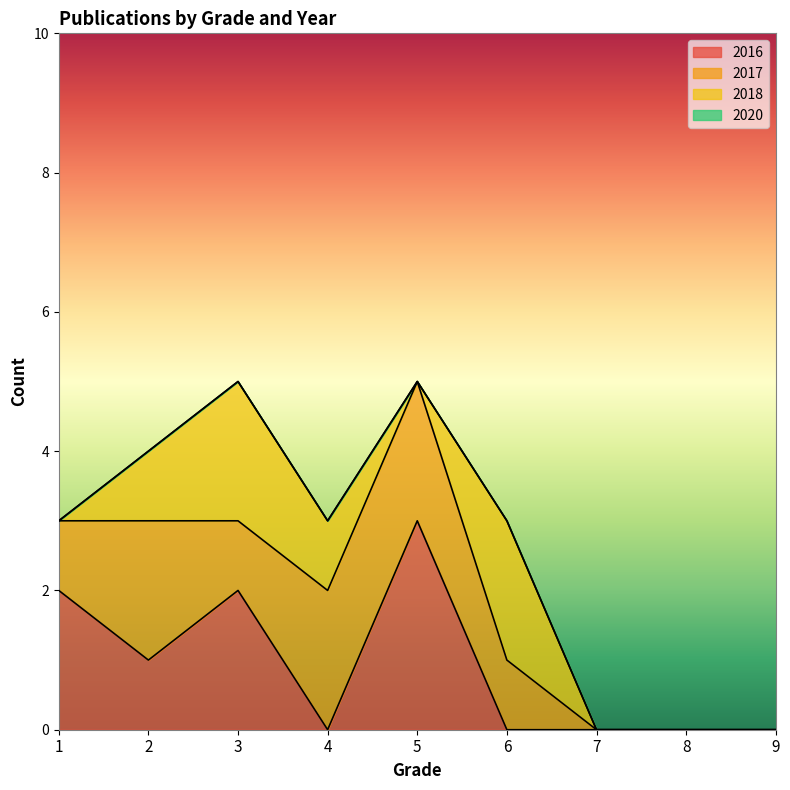

At which category does 2017 reach its first local valley?

3